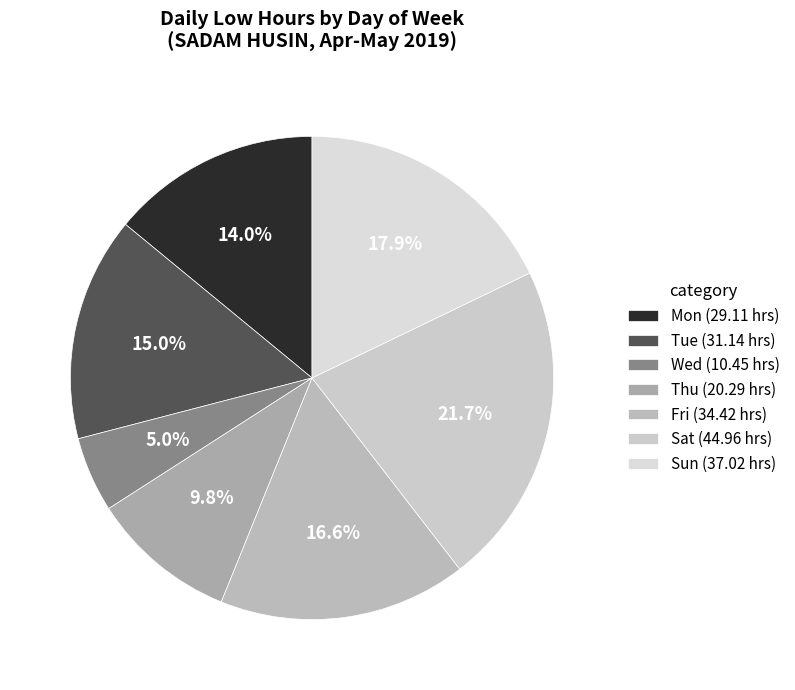

Which category has the biggest portion of the pie?

Sat (44.96 hrs)